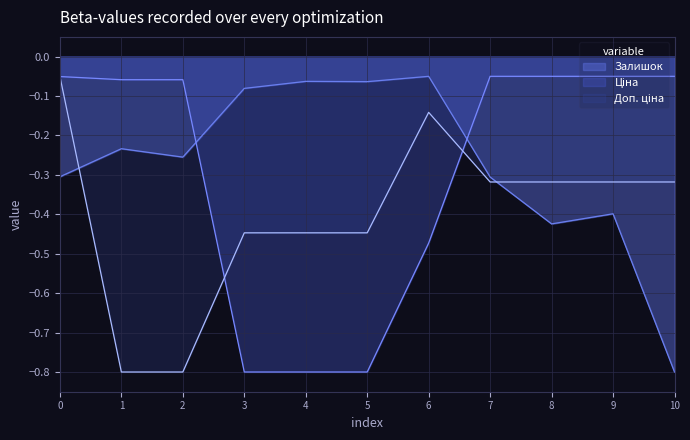

At which category does Залишок reach its first local peak?

1